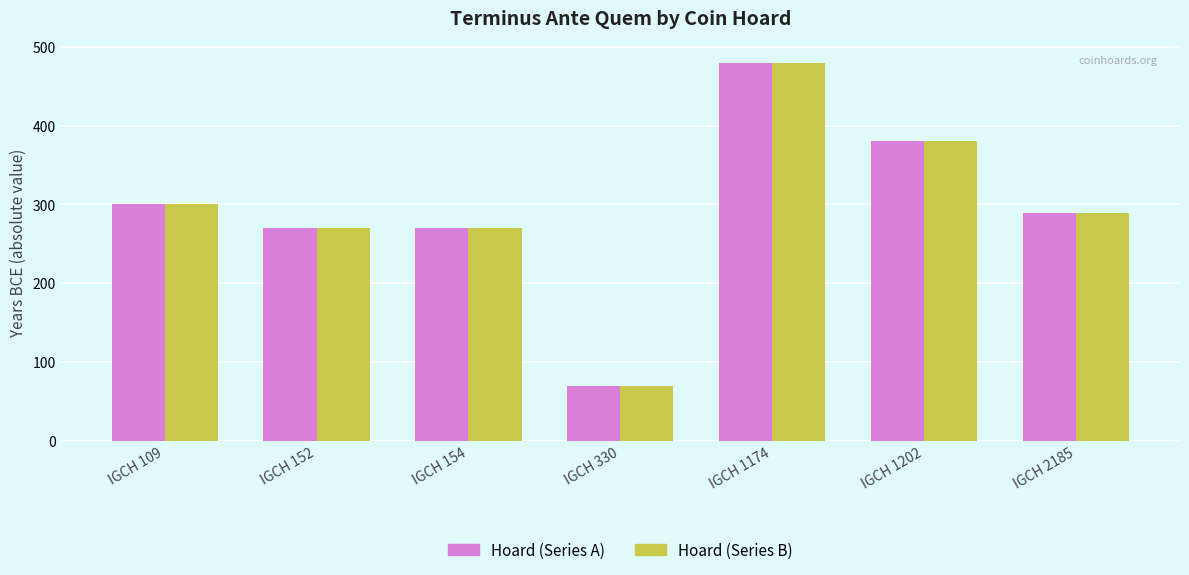

At how many categories does at least one series exceed 143?

6